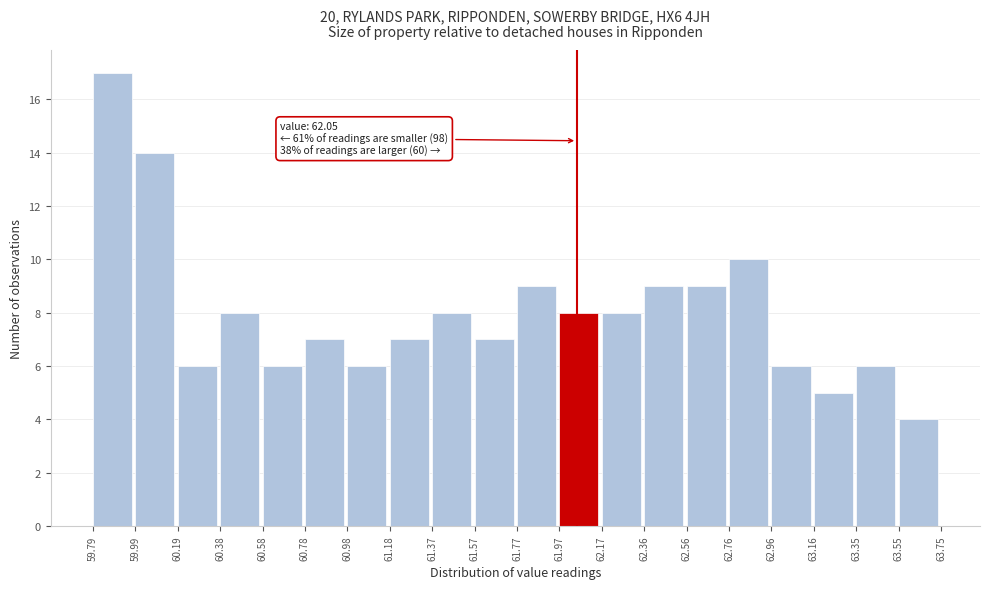

Which range on the x-axis has the tallest bar?

59.79 to 59.99